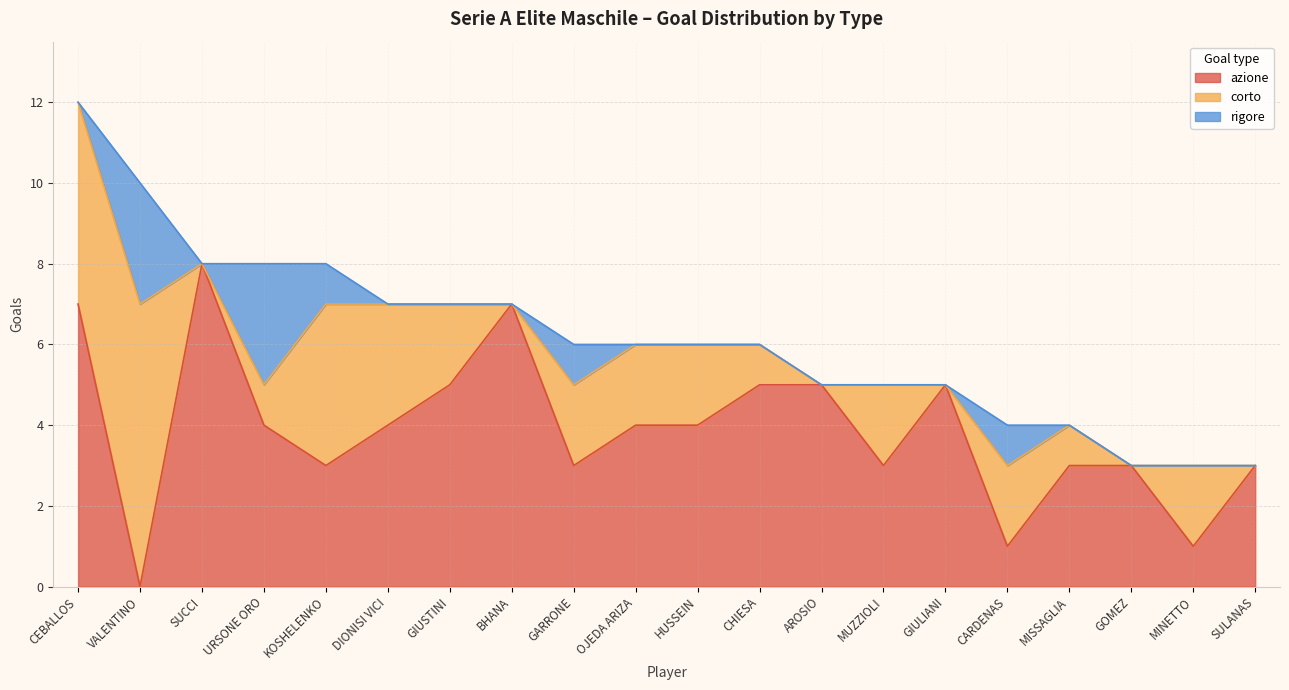

Which category has the lowest value across all series?

VALENTINO